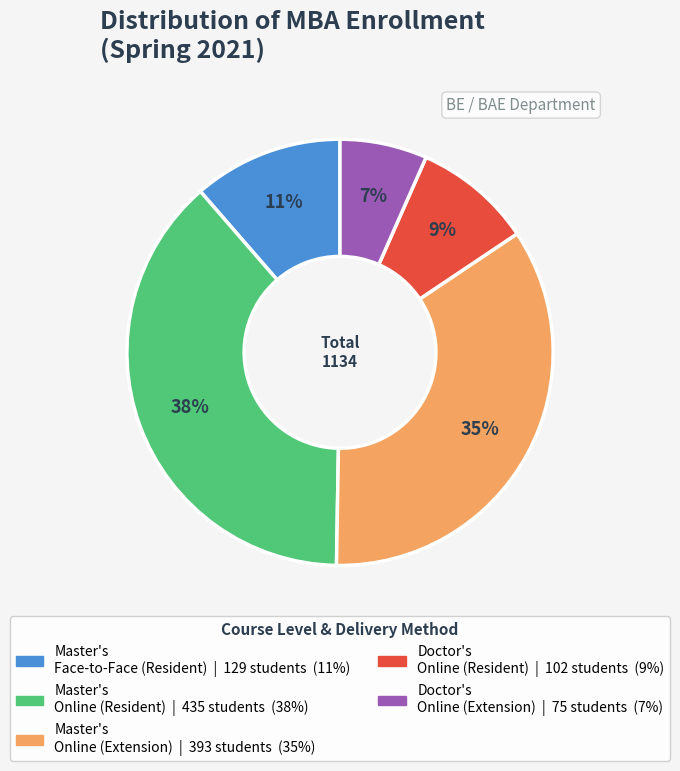

Does any single category account for the majority?

No